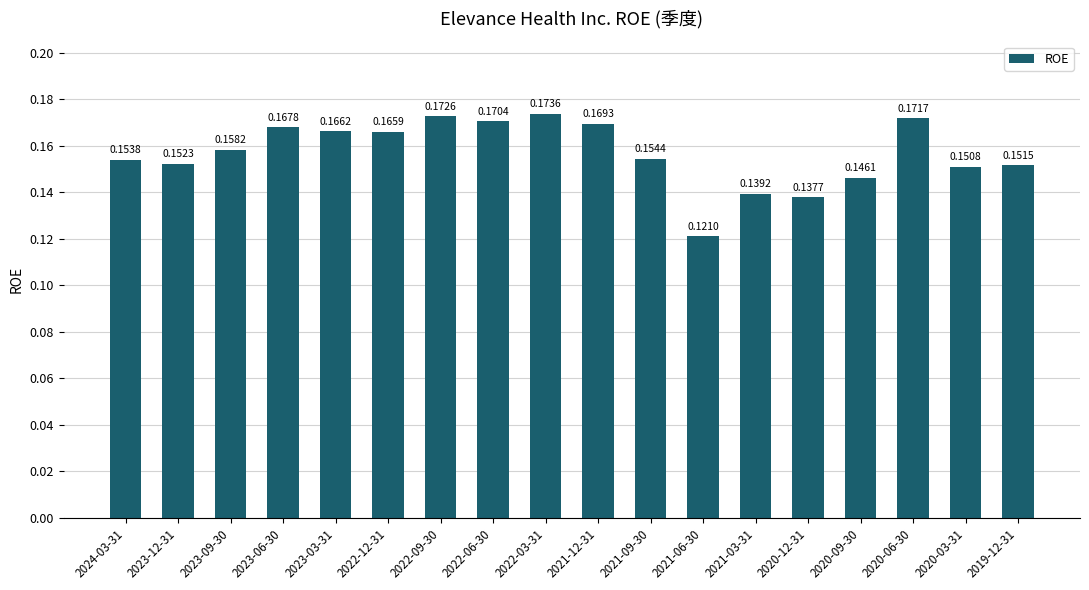

What is the label of the 12th bar from the right?

2022-09-30